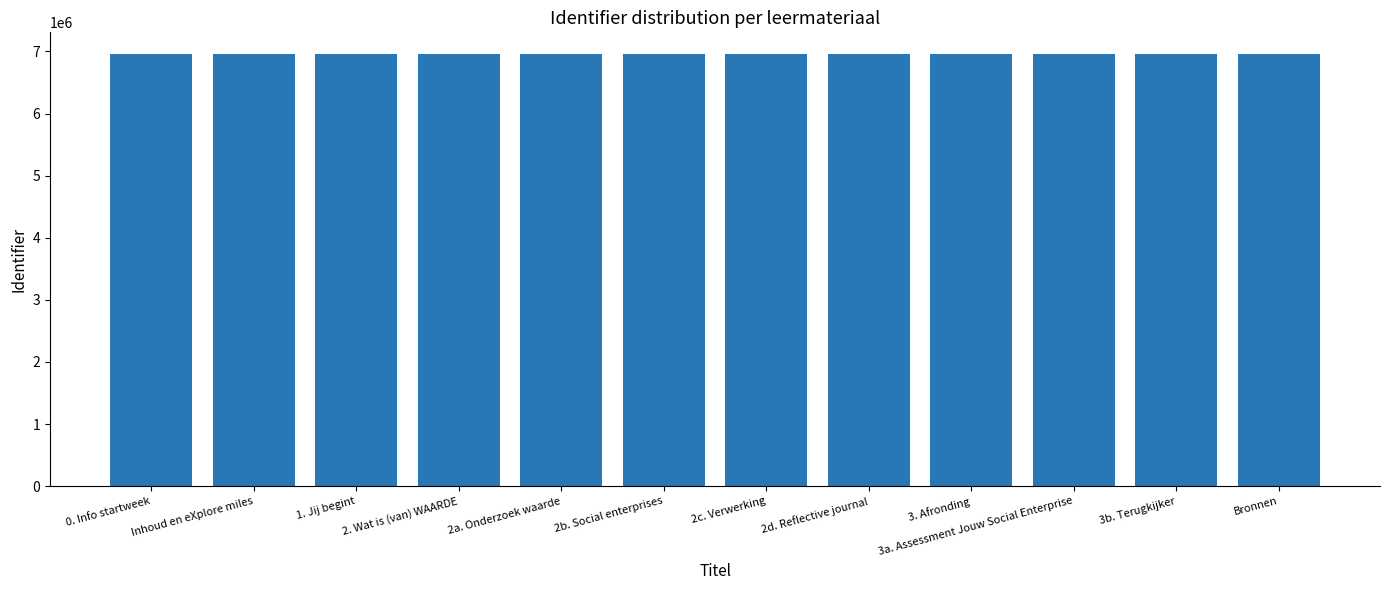

What is the maximum value shown in the chart?

6959958